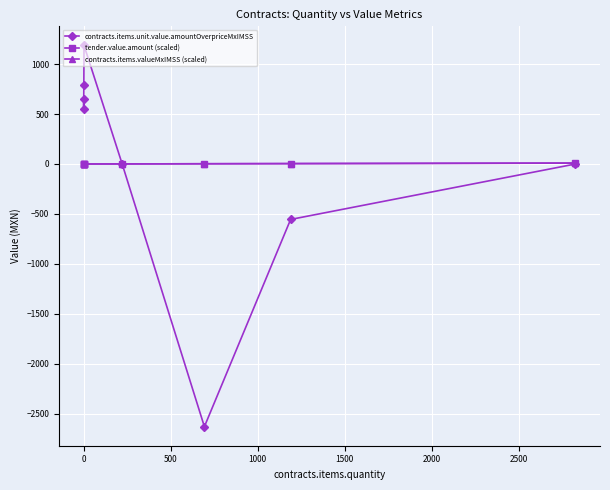

Count the number of categories in the chart.

8